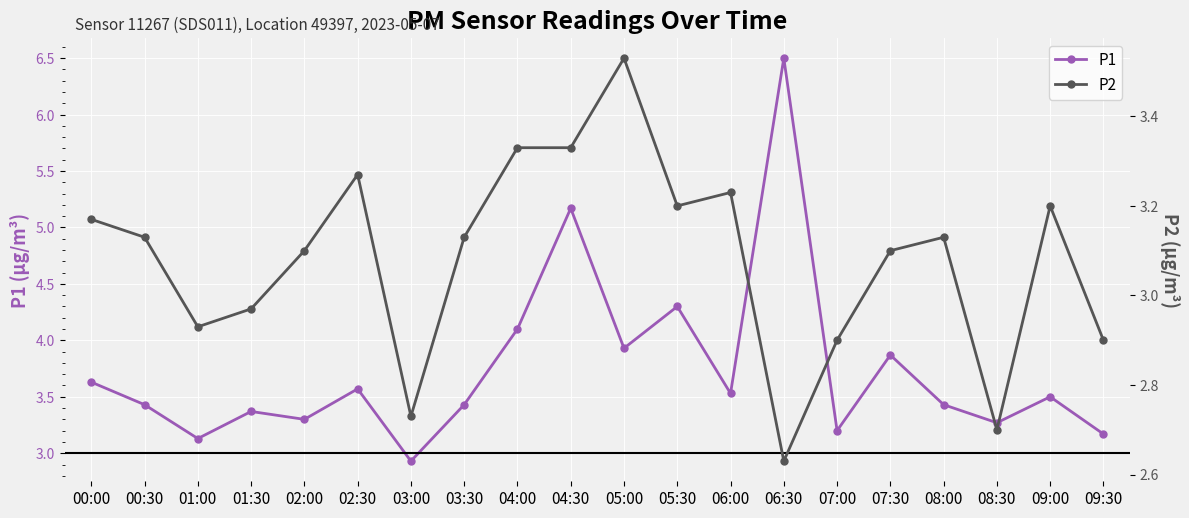

Which series has the largest total across all categories?

P1